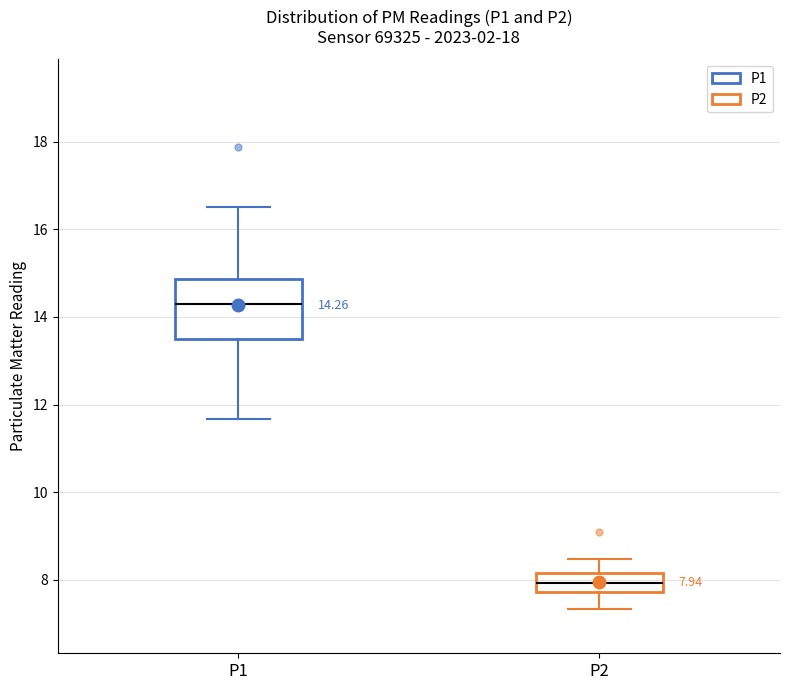

Which box is the tallest, from its lower edge to its upper edge?

P1